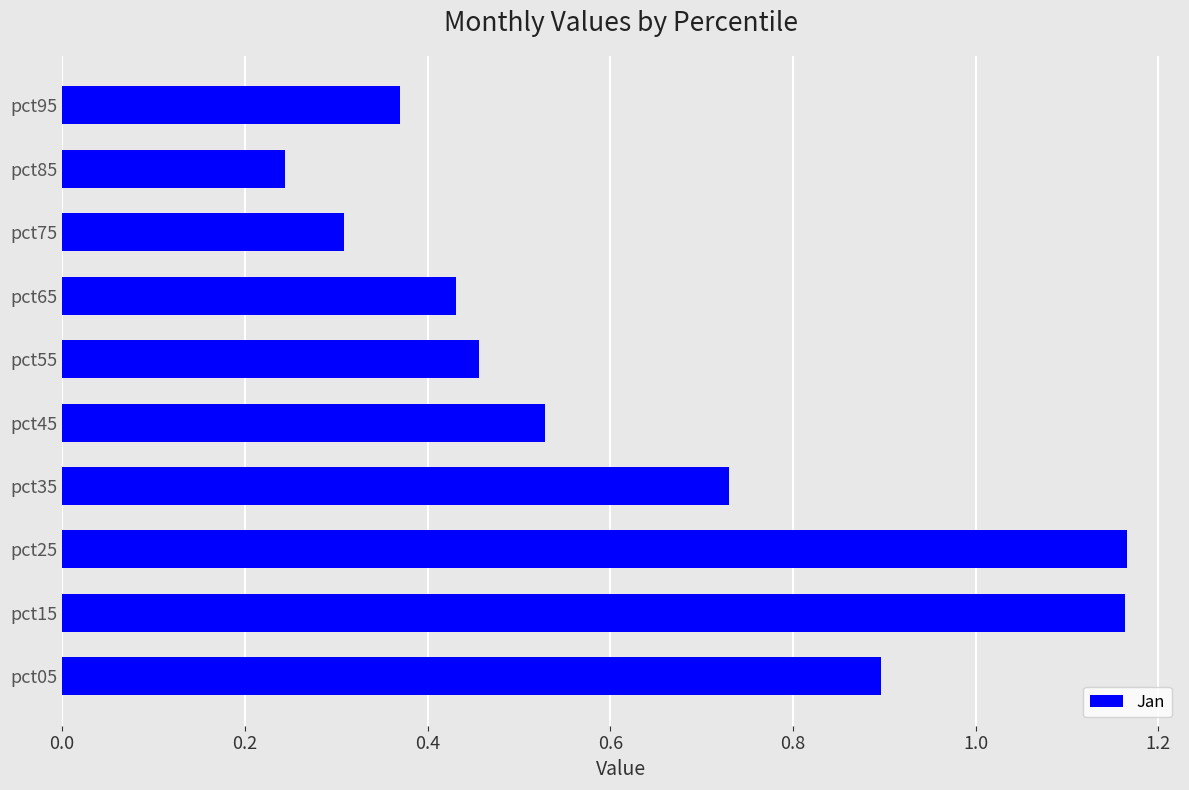

Which category has the lowest value across all series?

pct85